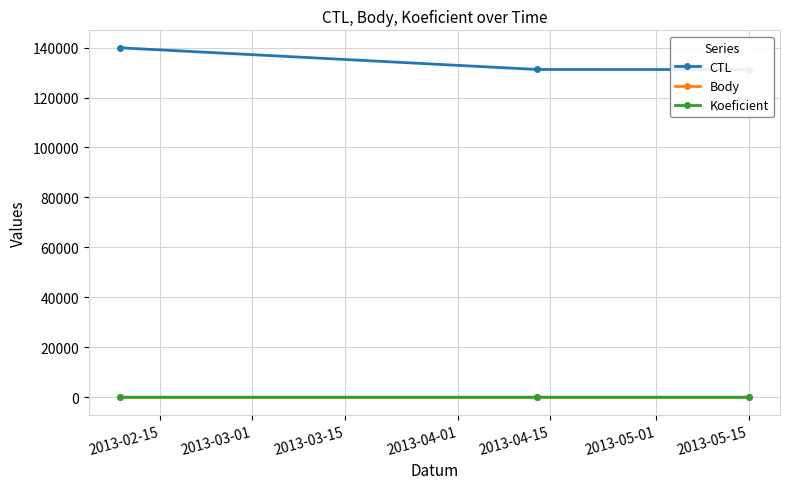

What is the sum of all Body values?

5.5